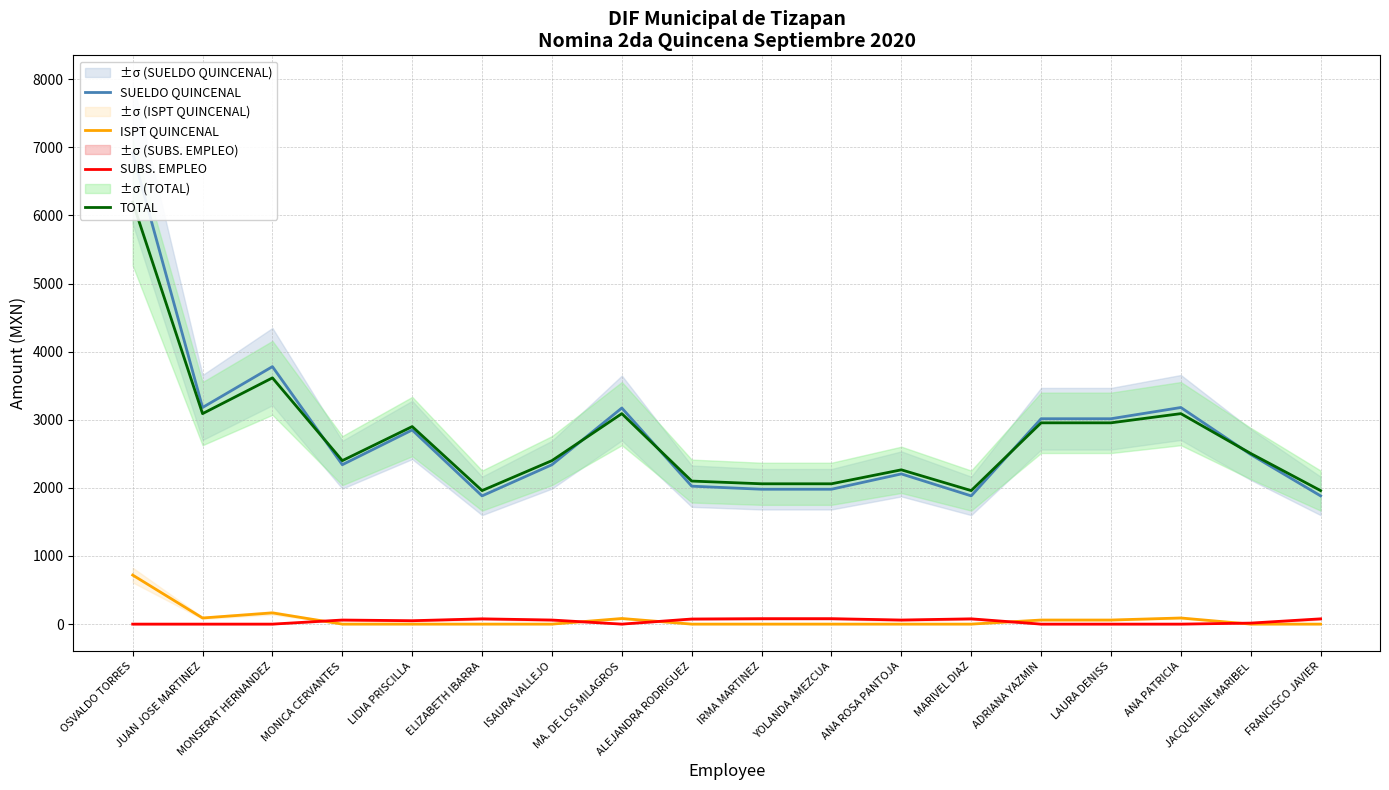

The ISPT QUINCENAL series shows 88.2 at LAURA DENISS. True or false?

False